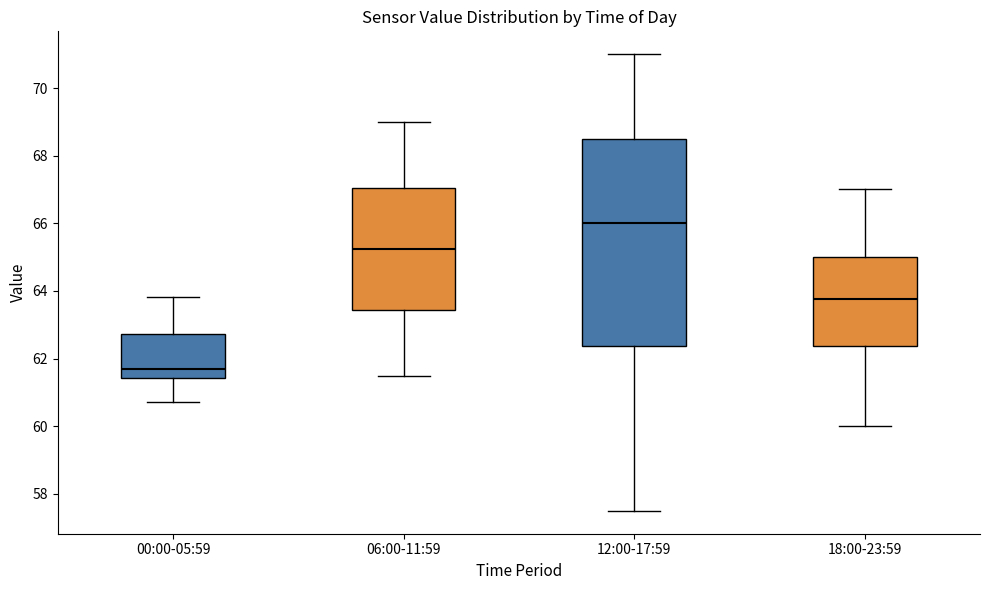

Which box's median line is the lowest?

00:00-05:59